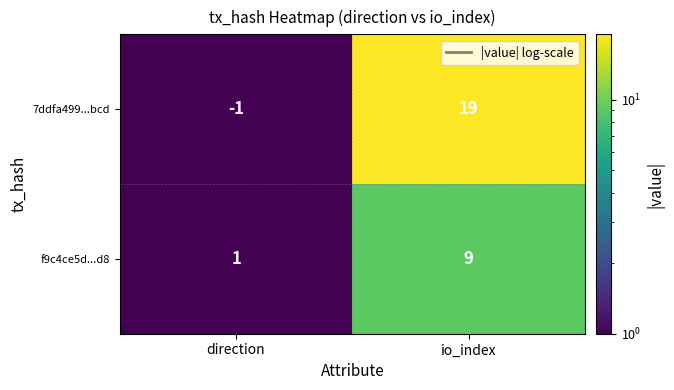

Reading left to right, extract all data points from this chart.

7ddfa499...bcd: -1	19
f9c4ce5d...d8: 1	9